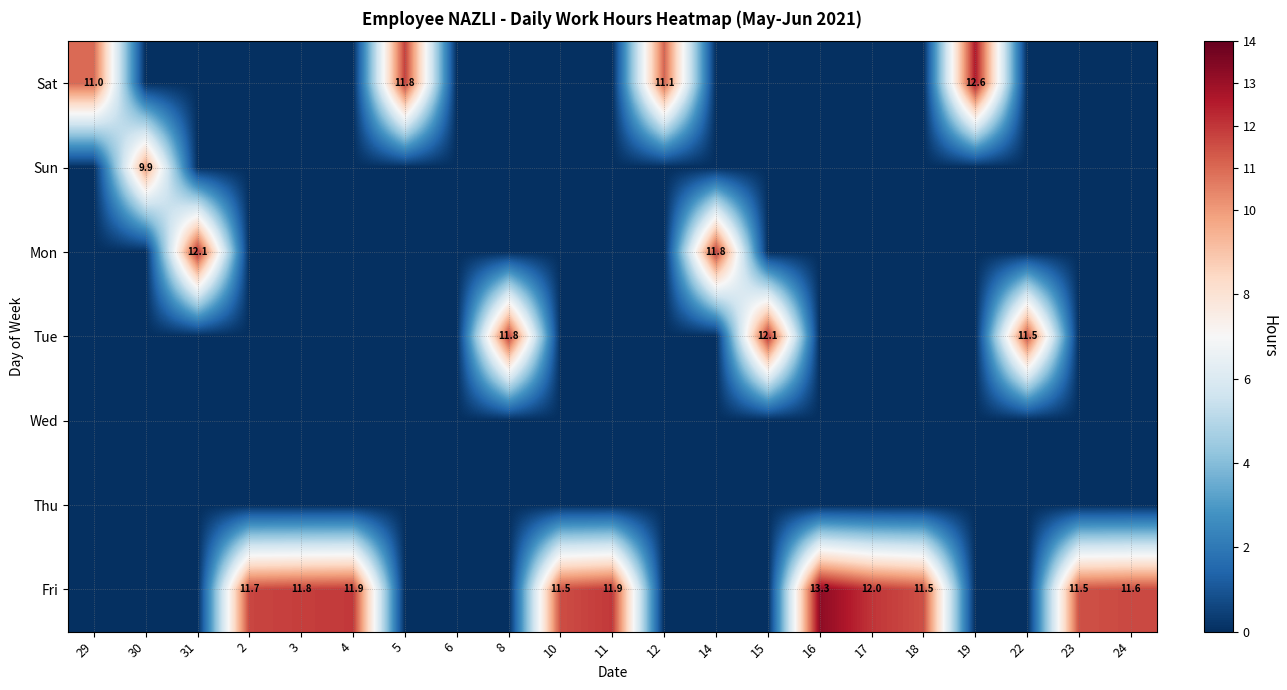

Is it true that Mon equals 12.1 at 31?

True